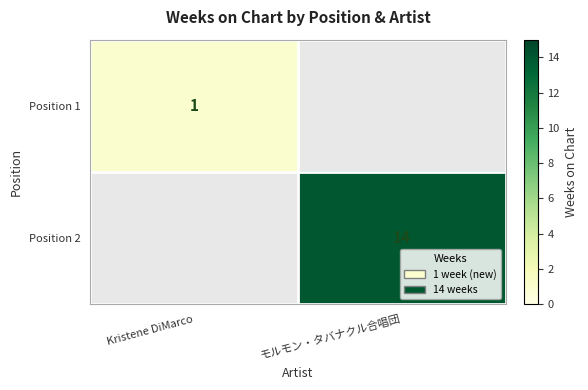

The value of Position 2 at モルモン・タバナクル合唱団 is 14. True or false?

True